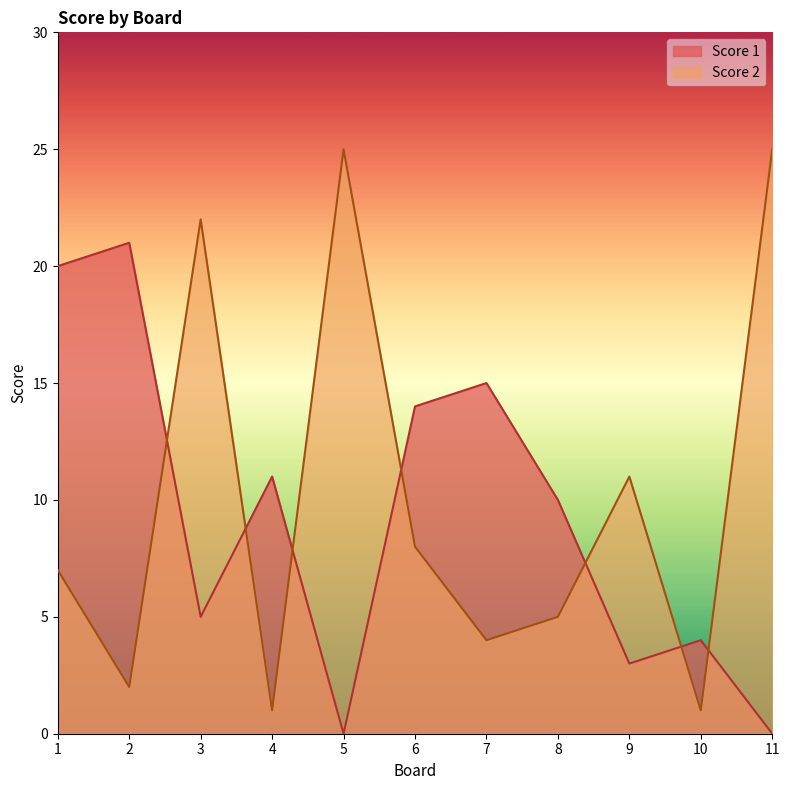

What are all the series names shown in the legend?

Score 1, Score 2